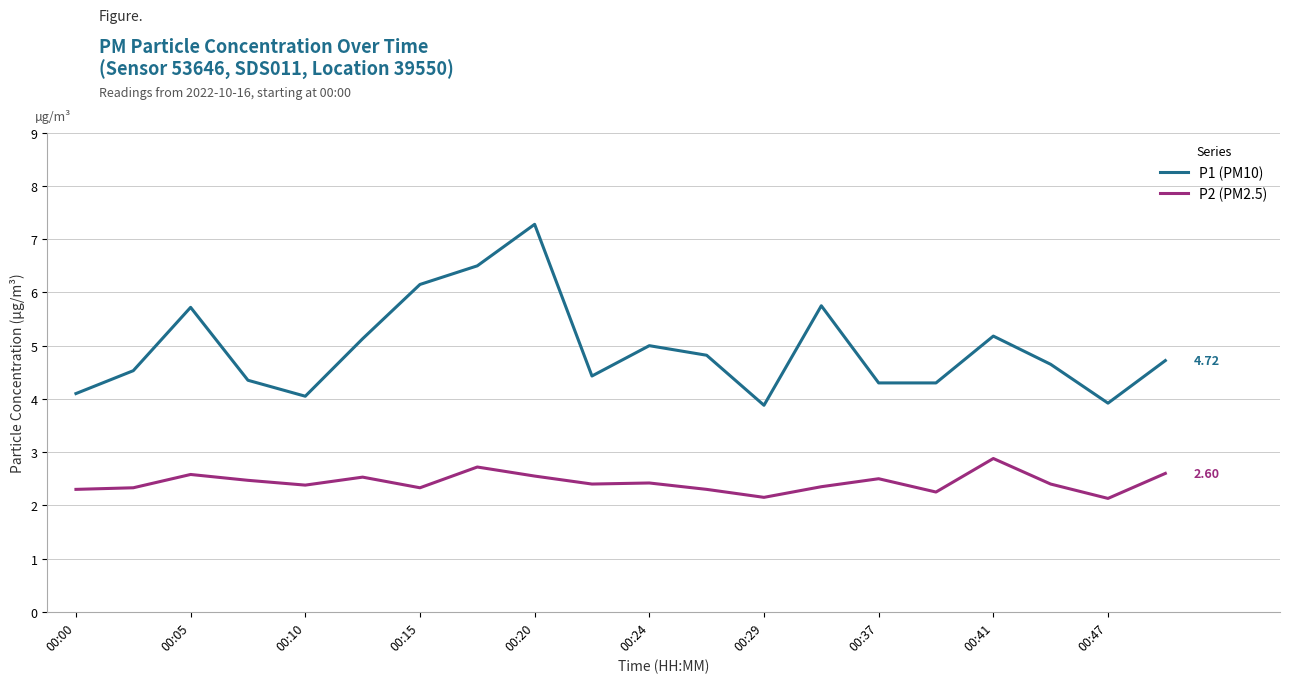

Rank the series by their maximum value, from highest to lowest.

P1 (PM10), P2 (PM2.5)